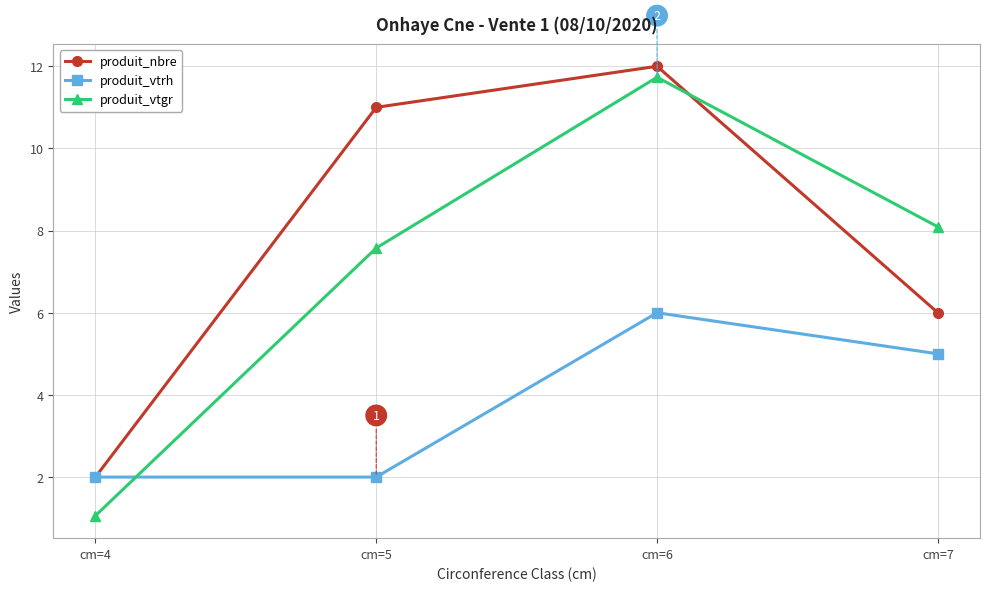

The produit_vtrh series shows 5.0 at cm=7. True or false?

True